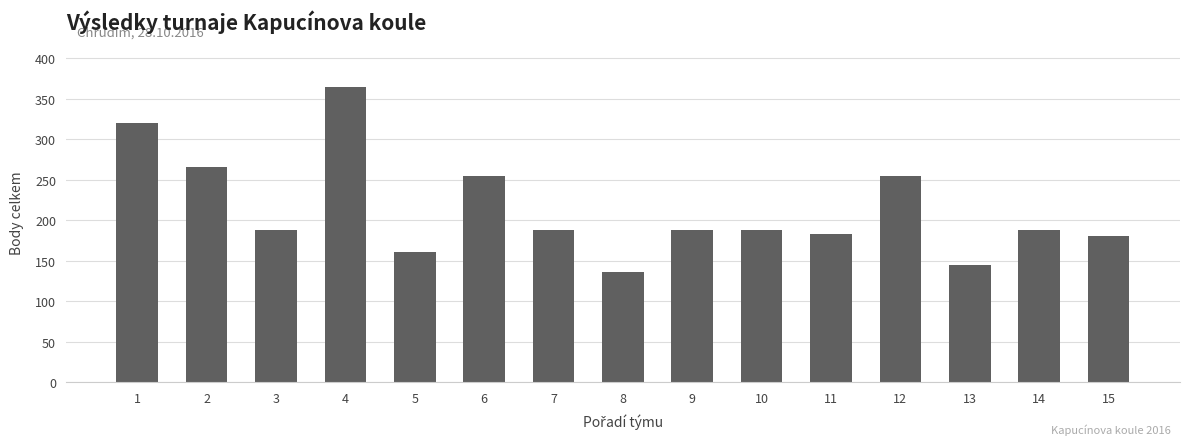

True or false: the data shows 56.8 at 10.

False